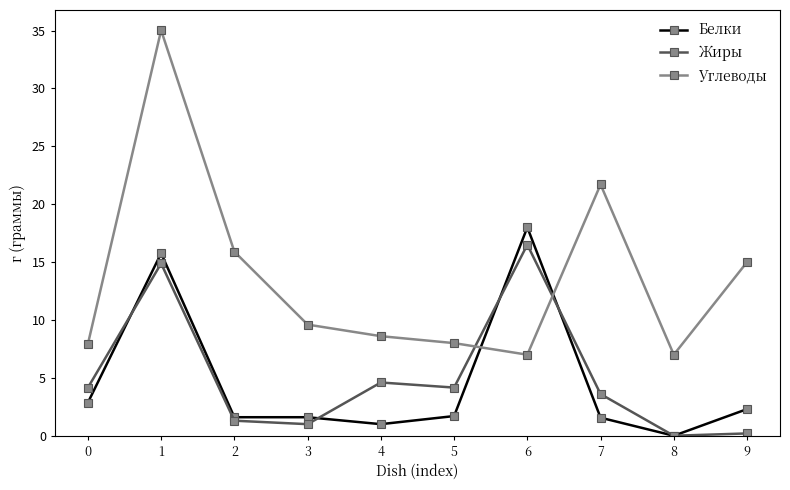

Rank the series by their maximum value, from highest to lowest.

Углеводы, Белки, Жиры